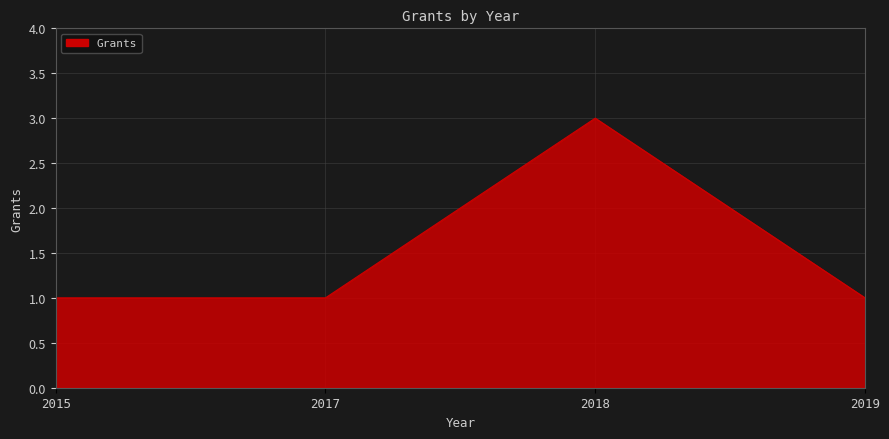

True or false: there are more than 2 points higher than both neighbors.

False